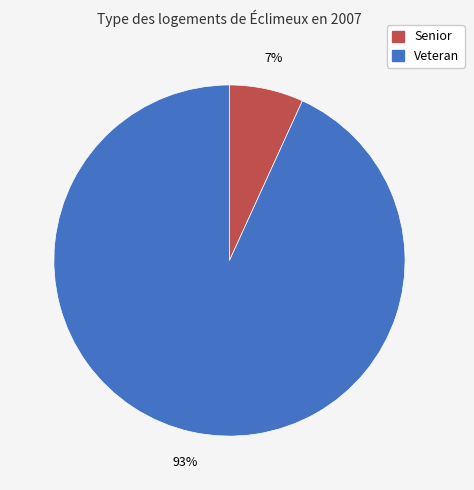

Is there a majority slice in this chart?

Yes